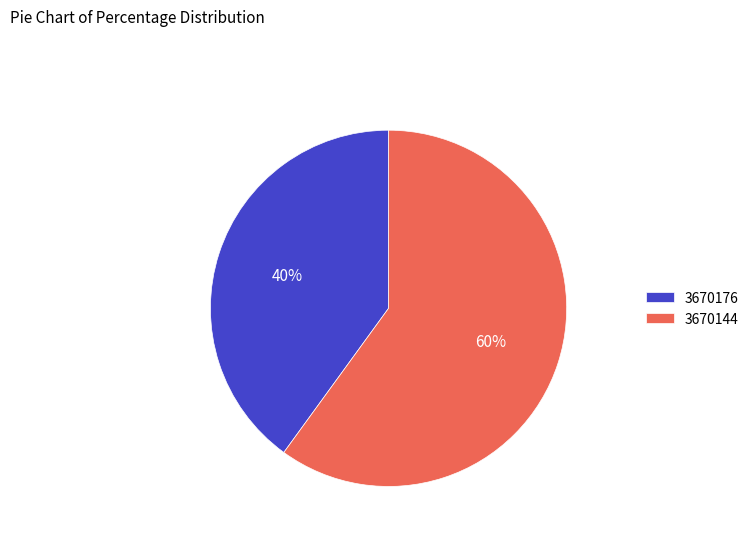

Between 3670176 and 3670144, which is larger?

3670144